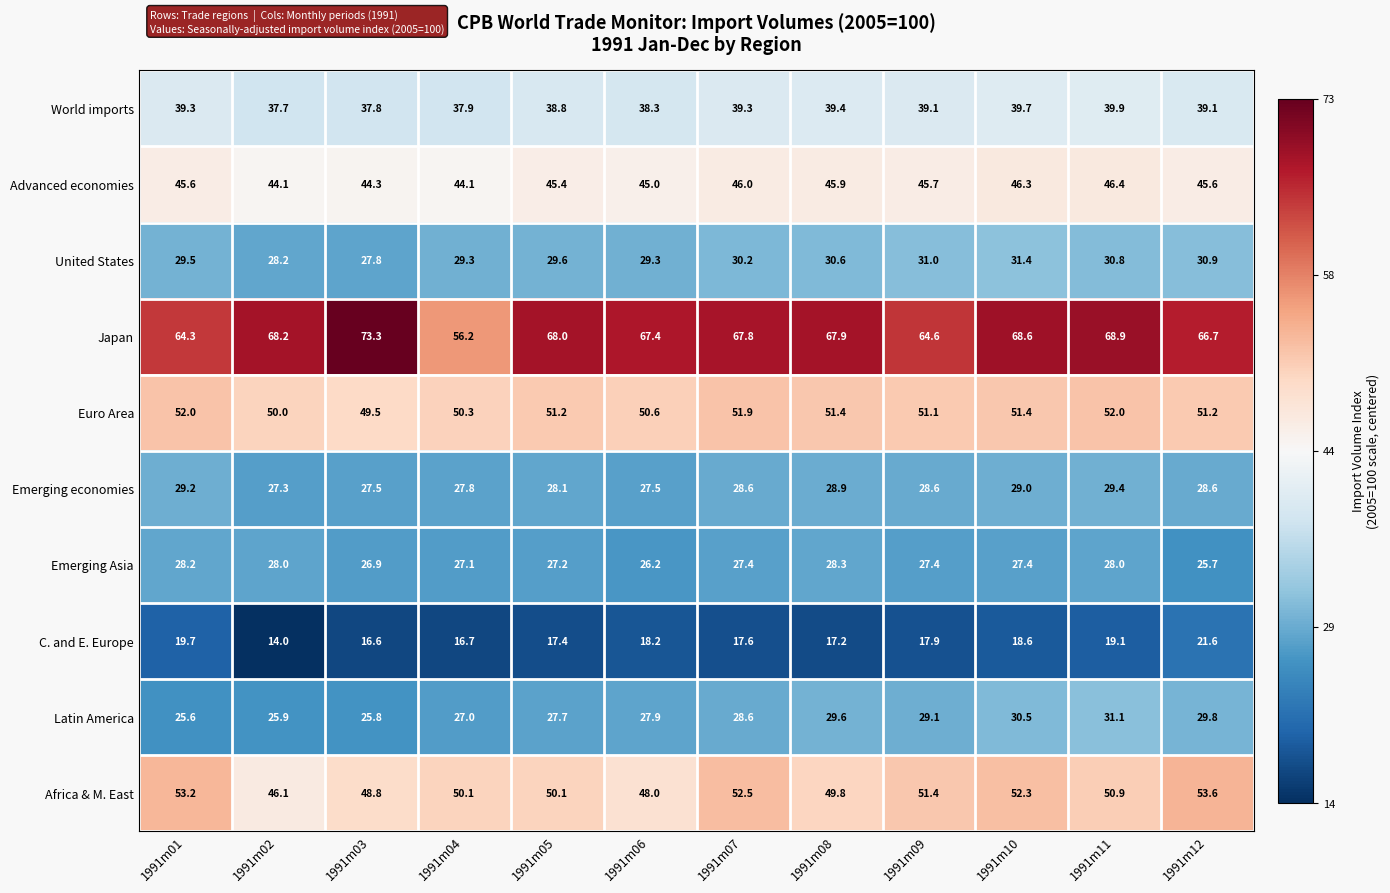

What is the sum of the Advanced economies values at 1991m08 and 1991m01?

91.5